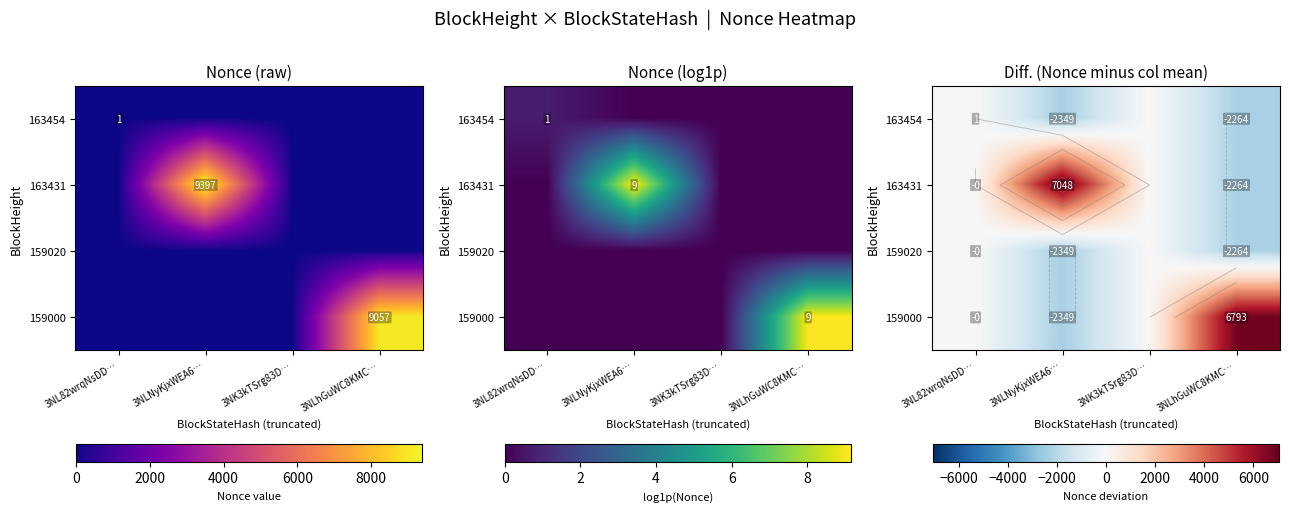

What is the minimum value for 159020?

-2349.2